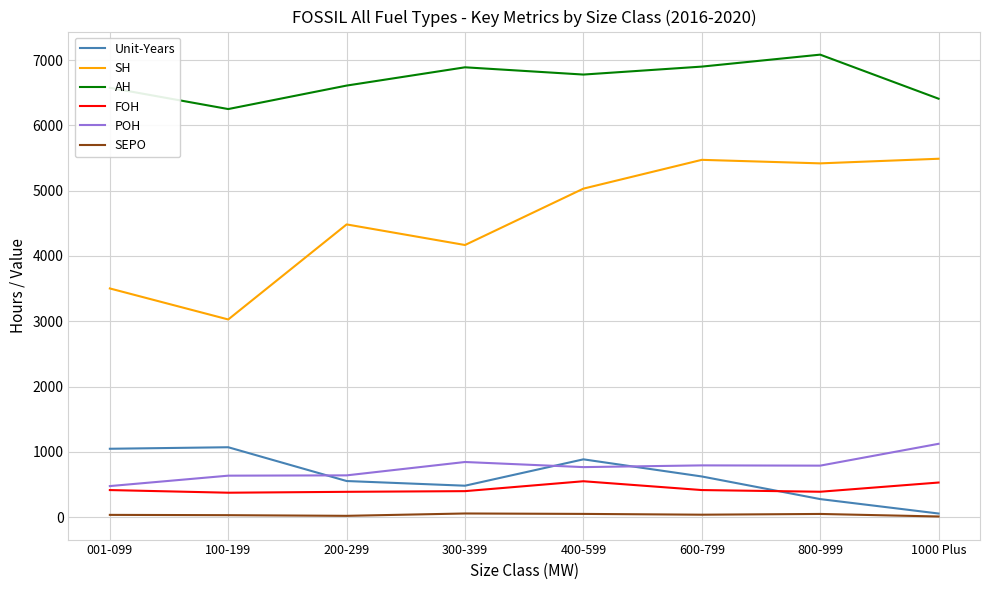

Is the value of SEPO at 600-799 greater than the value of POH at 100-199?

No